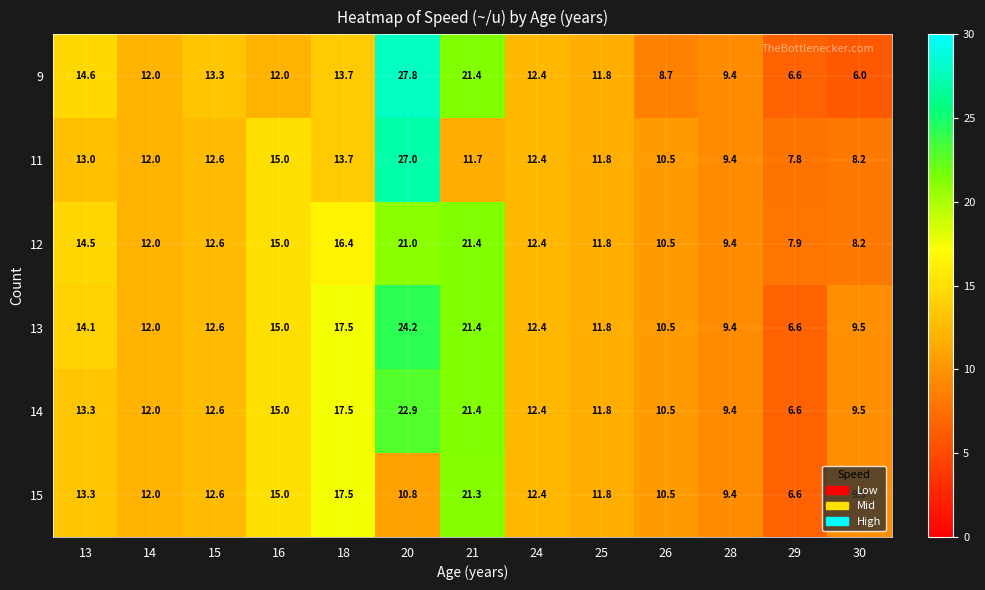

Which series has the largest range (max minus min)?

9